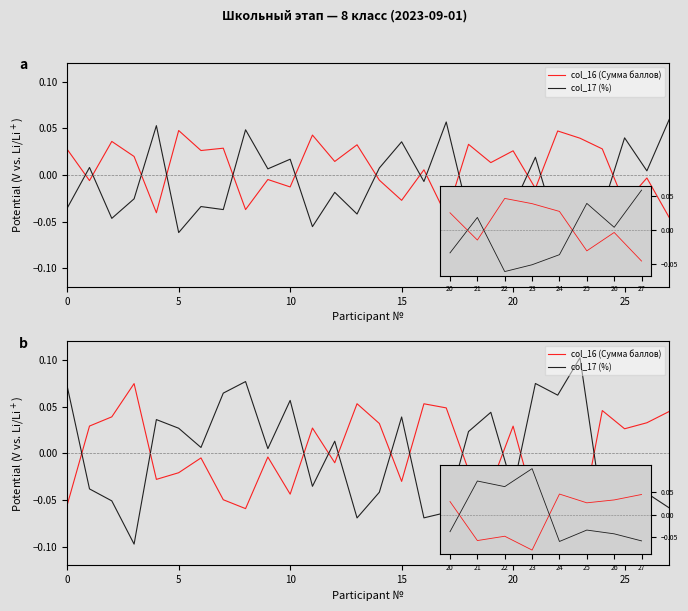

How many series are shown in this chart?

2